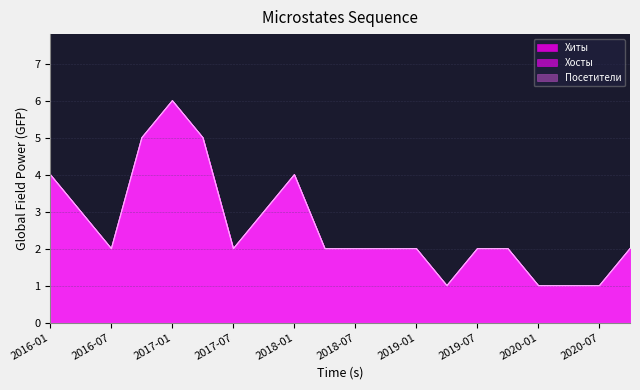

True or false: Хиты and Хосты cross at least once.

False